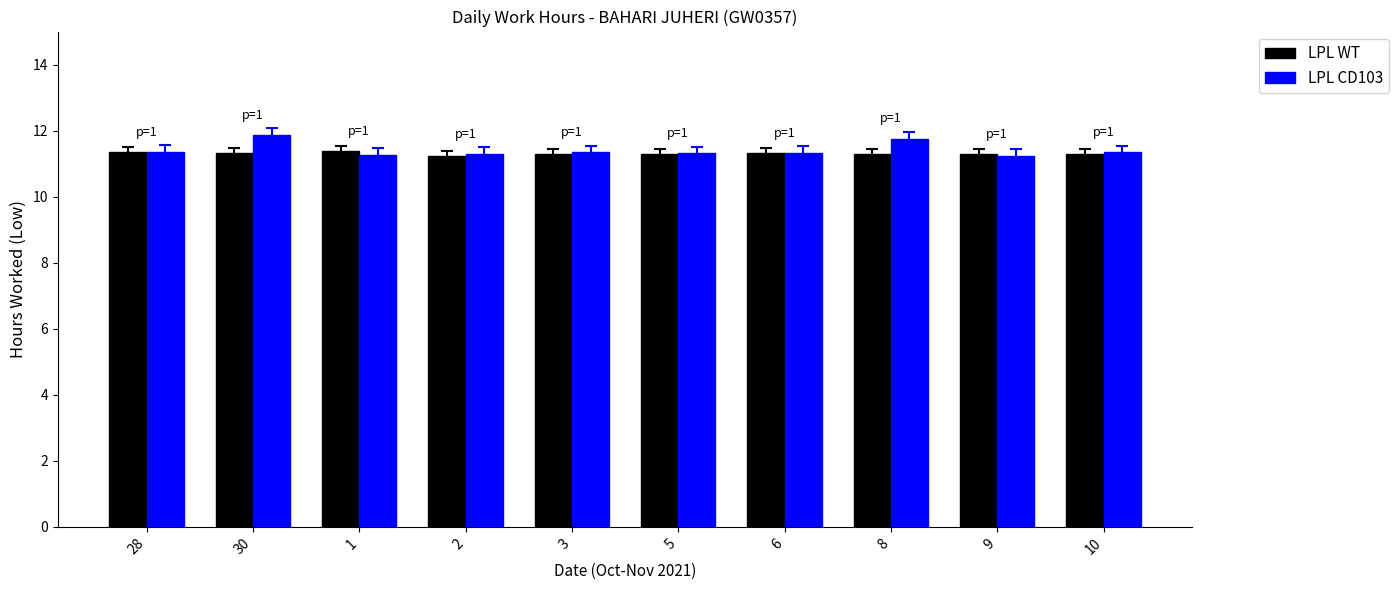

What is the total value across all series at 10?

22.6